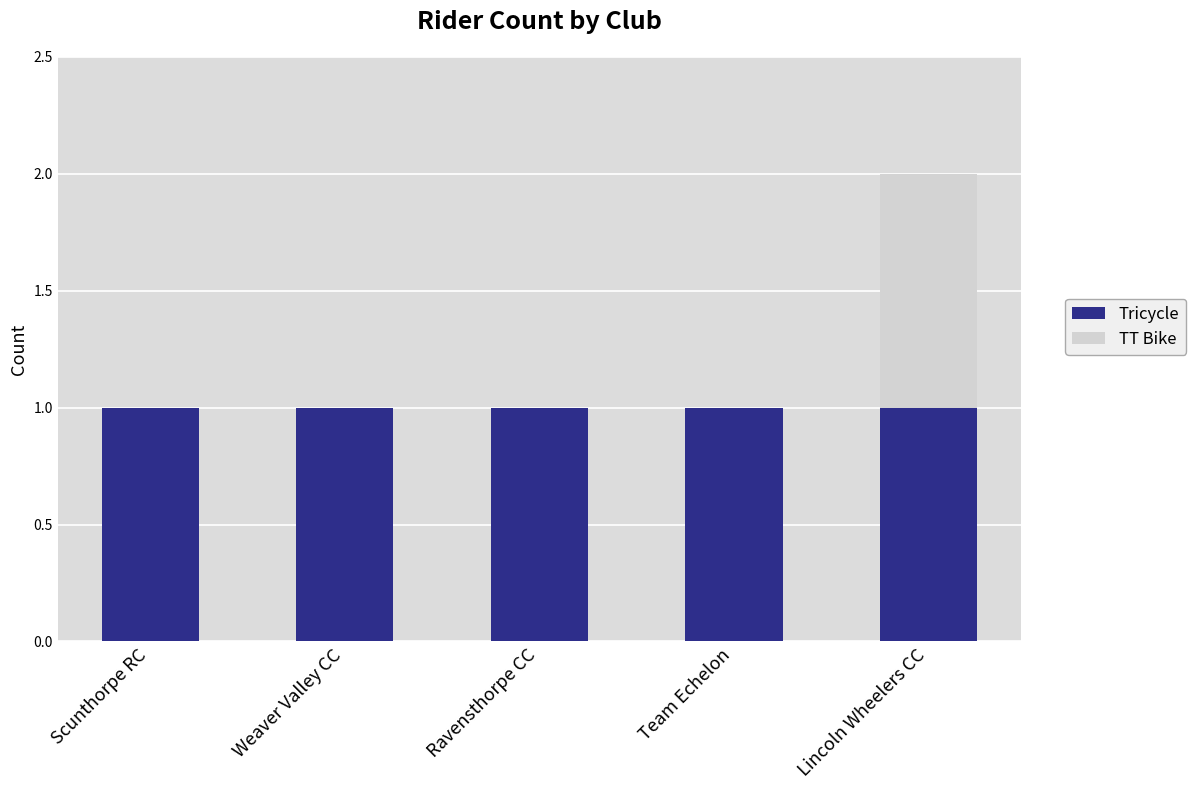

The Tricycle series shows 1 at Scunthorpe RC. True or false?

True